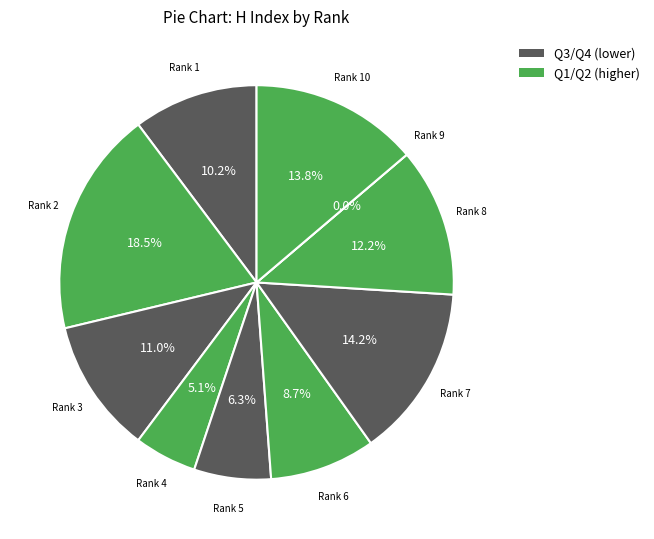

To the nearest percent, what is the combined percentage of Rank 2 and Rank 8?

31%